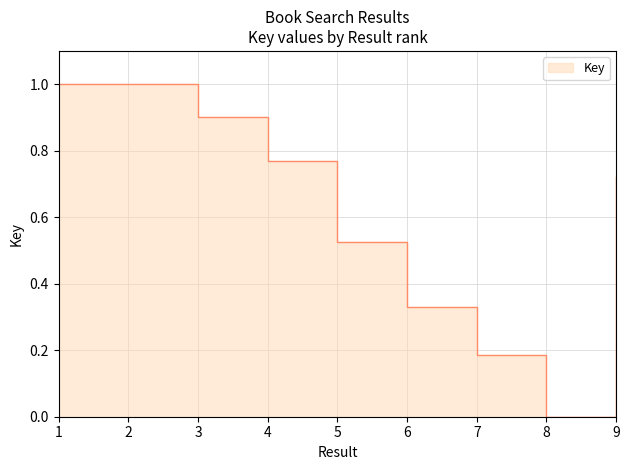

How many data points does each series have?

9